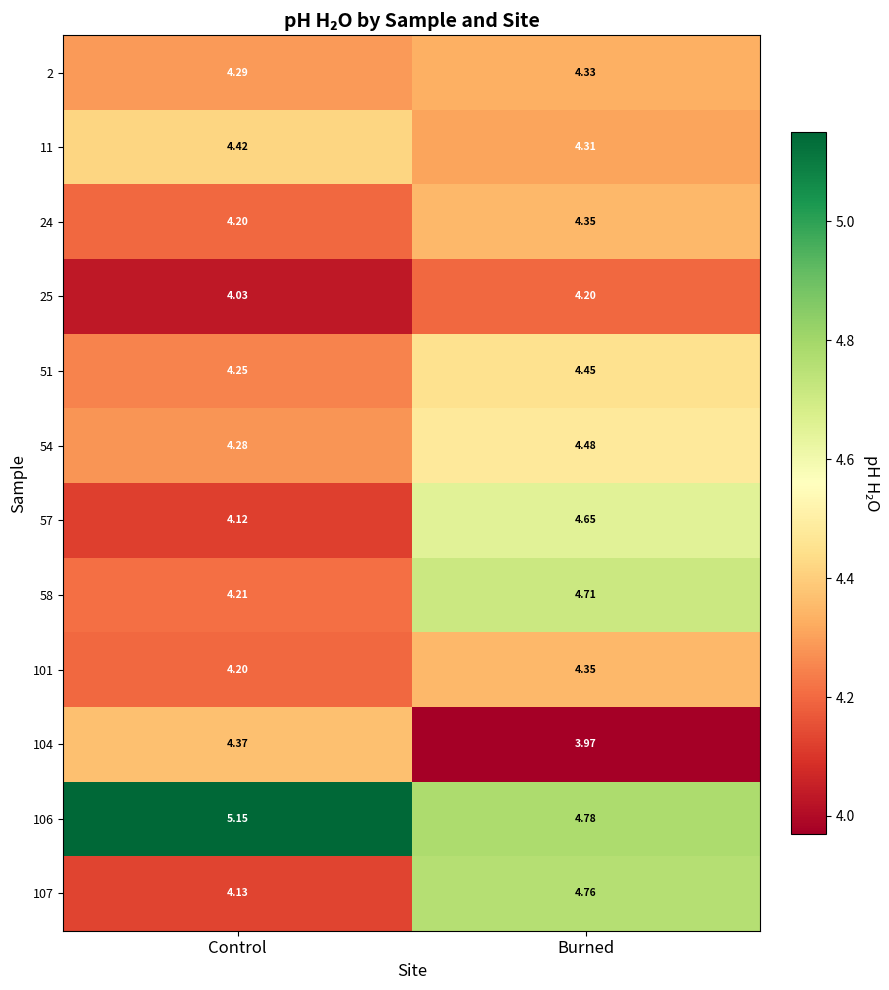

Is the value of 101 at Burned greater than the value of 106 at Burned?

No